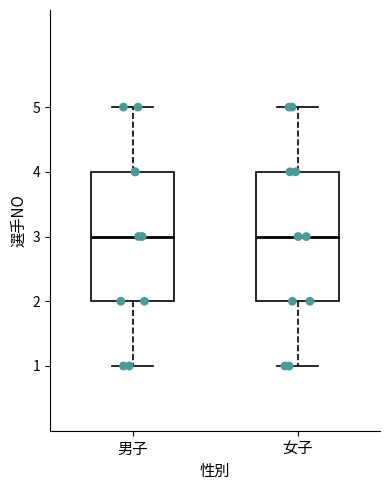

Reading left to right, transcribe this box plot: for each box, give where its median line is, the range the box spans, and where its two whiskers end, as read against the y-axis. The values are not printed on the chart, so give them approximately, as read against the axis.

男子: median 3, box 2 to 4, whiskers 1 to 5
女子: median 3, box 2 to 4, whiskers 1 to 5